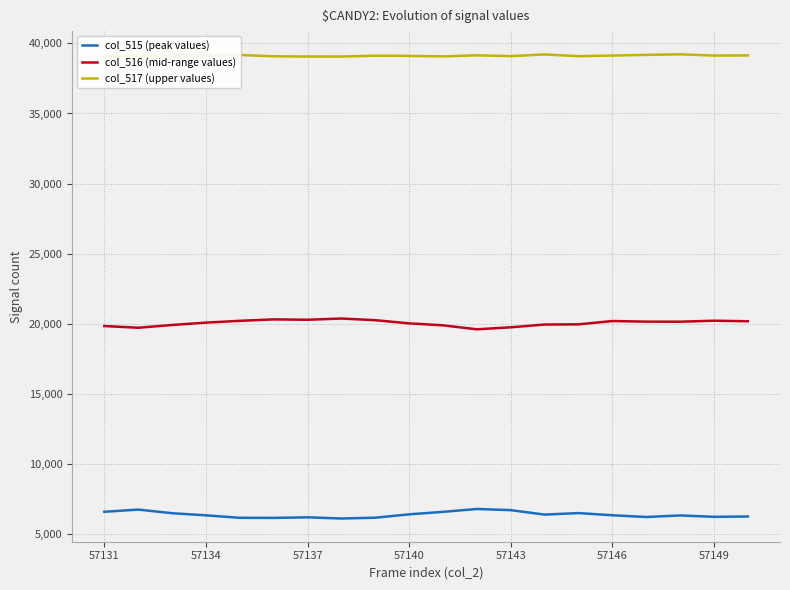

What is the maximum value shown in the chart?

39222